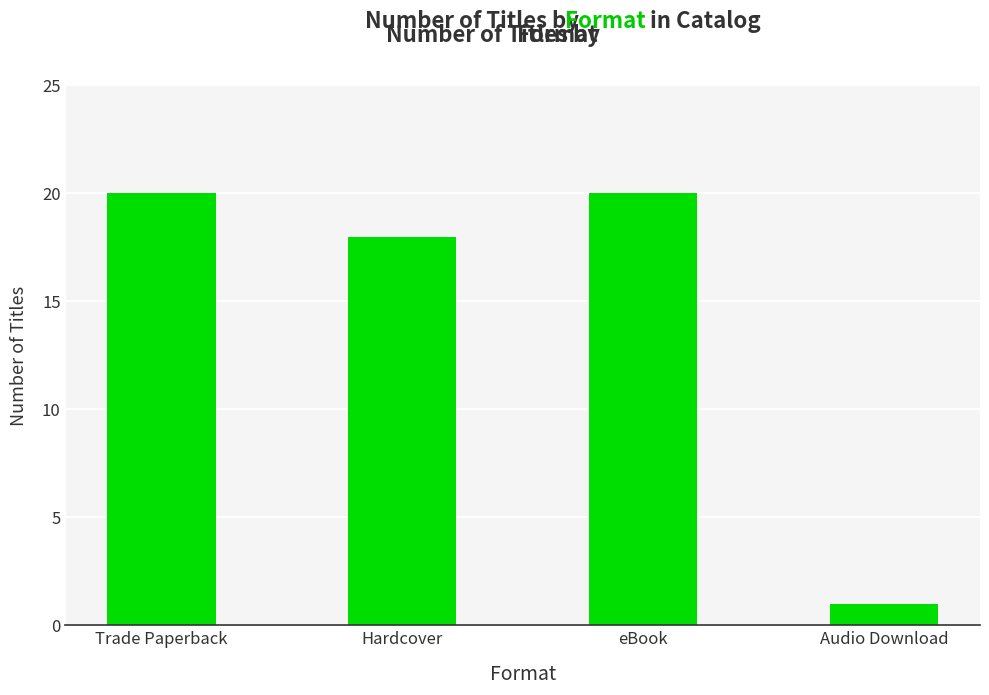

Reading left to right, what are all the values shown in this chart?

20	18	20	1